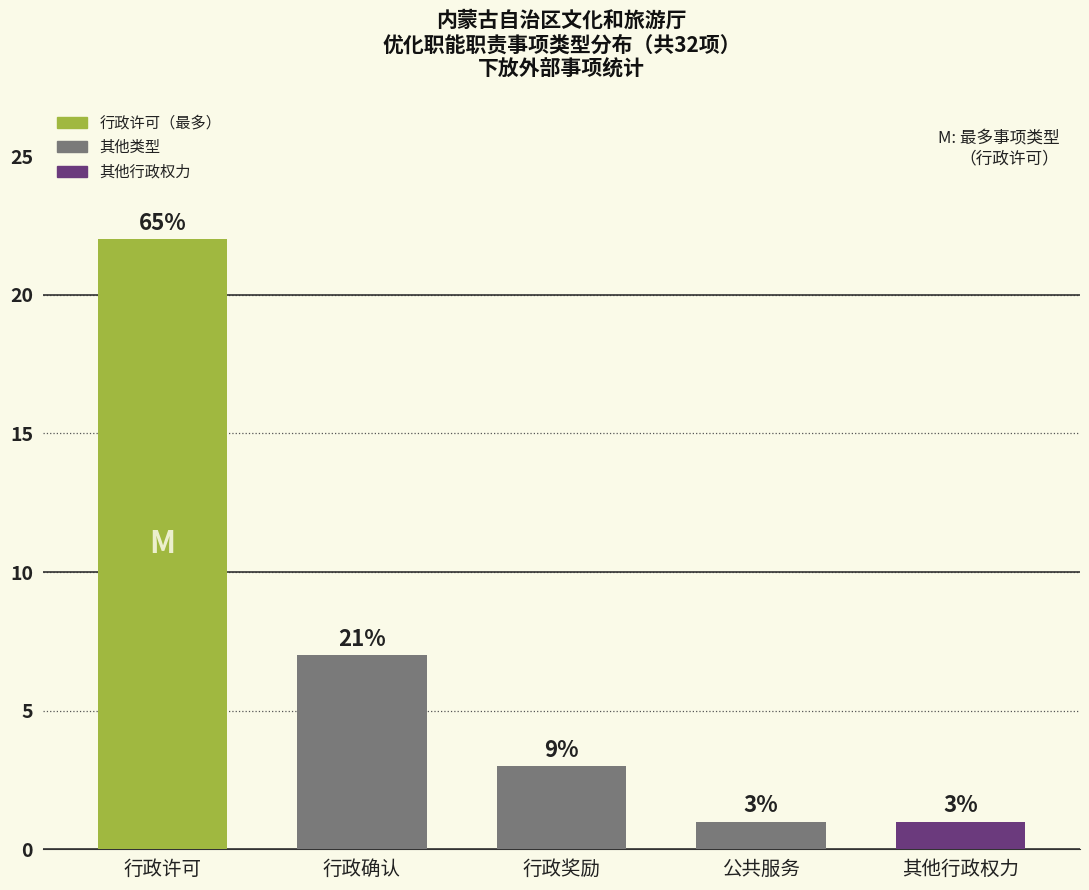

The chart shows a value of 2 at 其他行政权力. True or false?

False